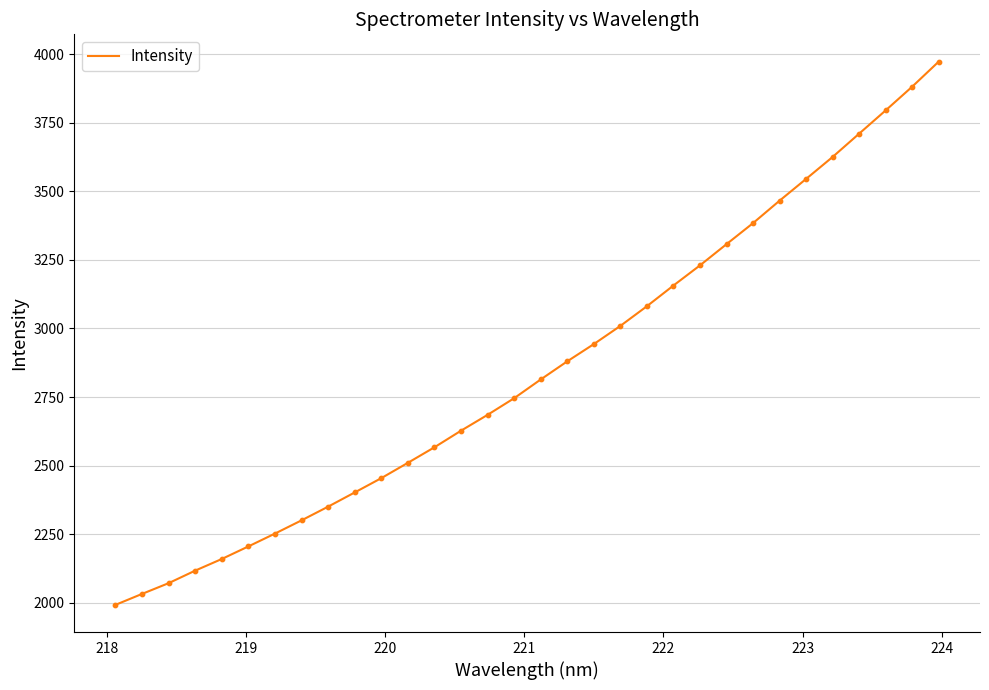

What is the smallest value displayed?

1992.2